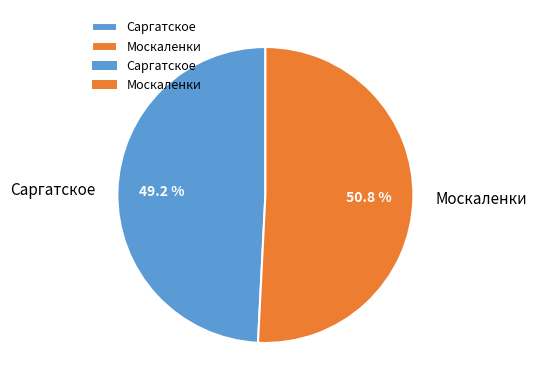

Approximately how many times larger is the value at Москаленки compared to Саргатское?

1.0